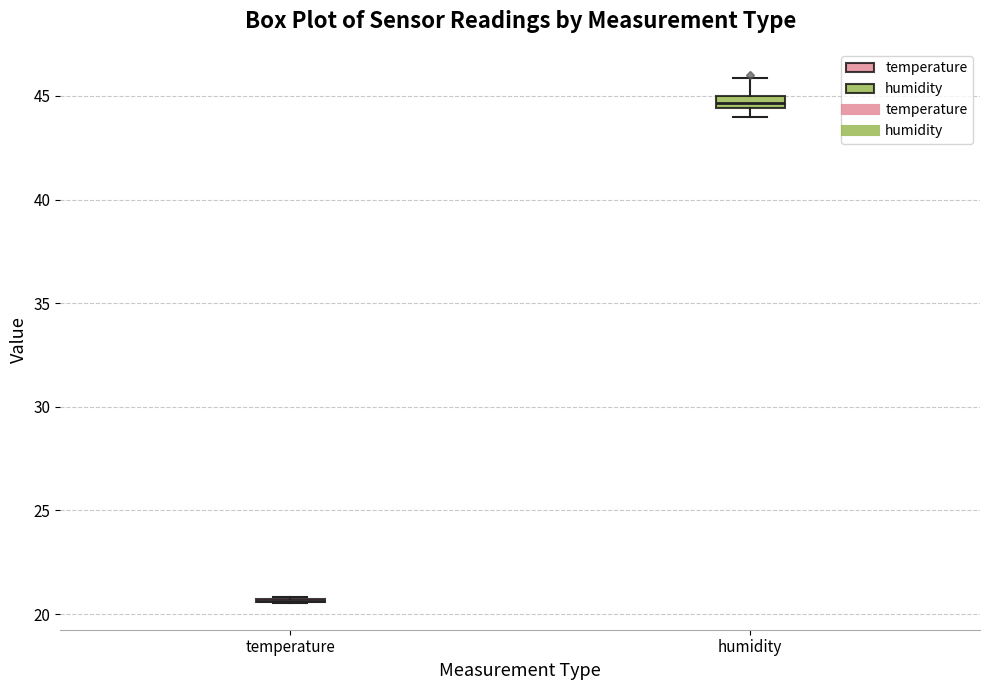

Where does the upper whisker of the box for humidity end on the y-axis? The values are not printed on the chart, so give them approximately, as read against the axis.

46.0